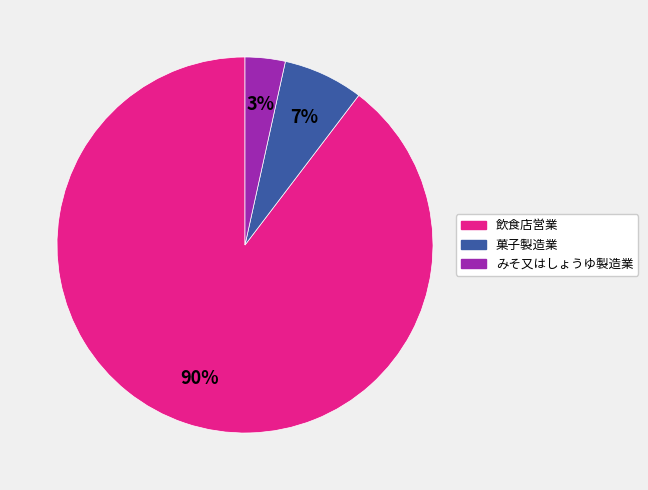

Is 菓子製造業 the majority of the pie?

No